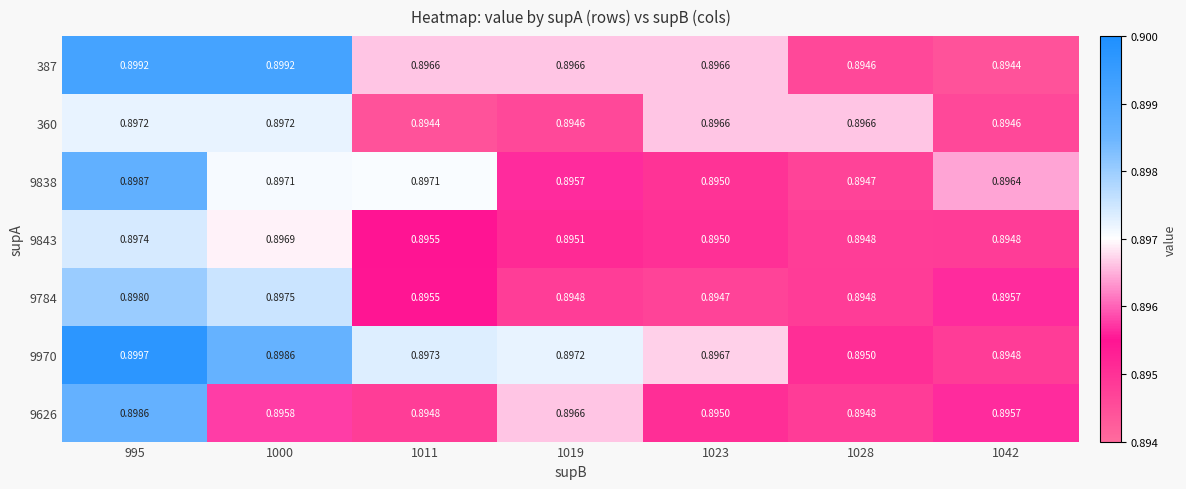

Is the value of 9843 at 1023 greater than the value of 387 at 1000?

No